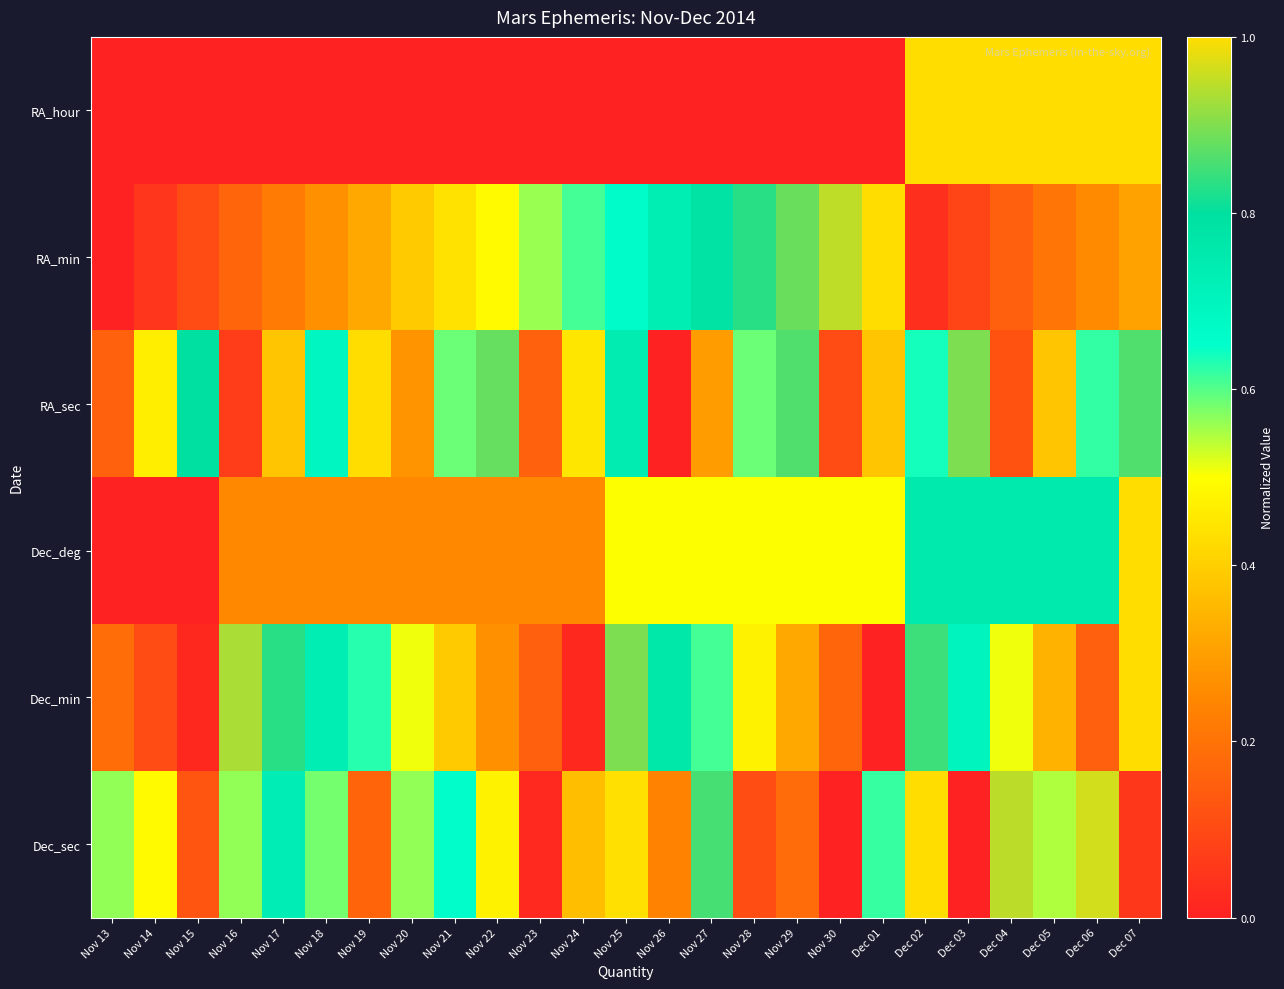

At how many categories does at least one series exceed 0?

25